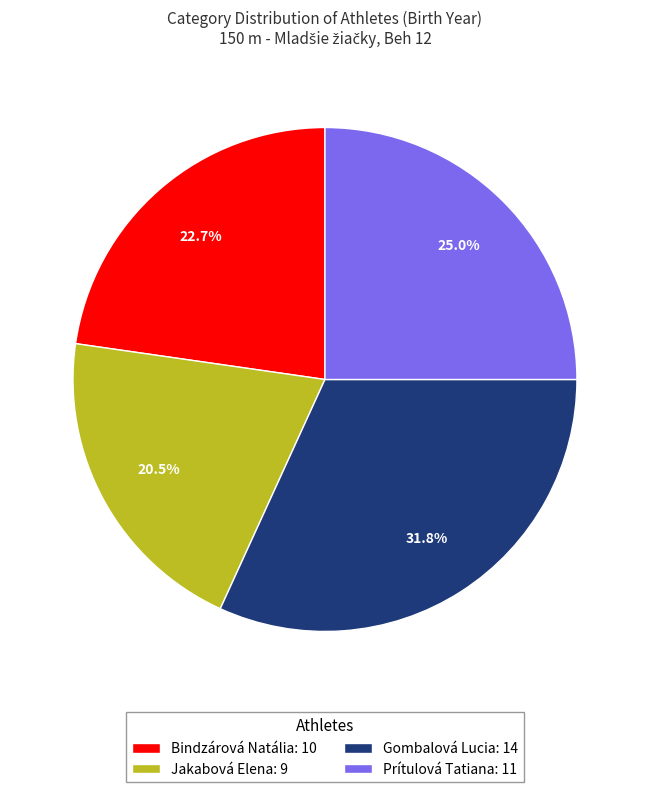

True or false: Prítulová Tatiana accounts for 25% of the total.

True